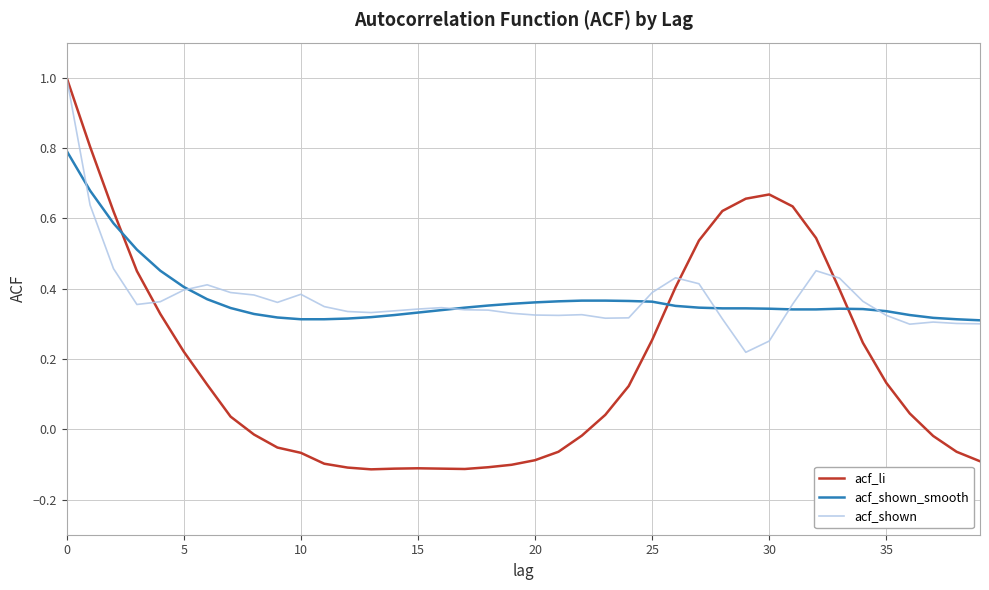

Which series has the widest spread of values?

acf_li